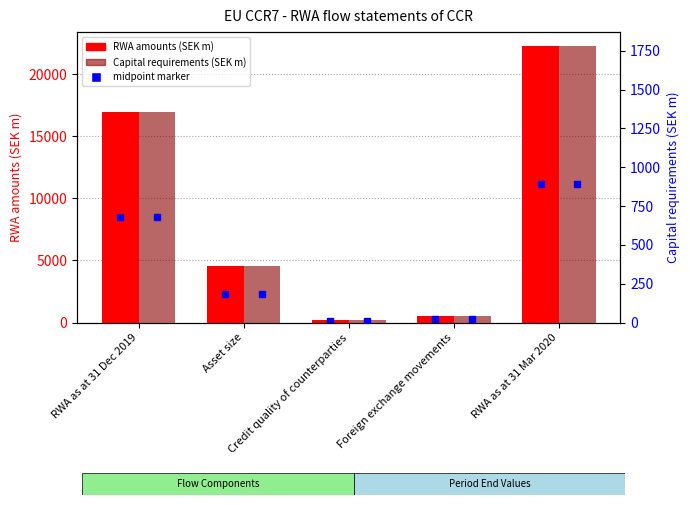

The Capital requirements (SEK m) series shows 6.3 at Credit quality of counterparties. True or false?

False